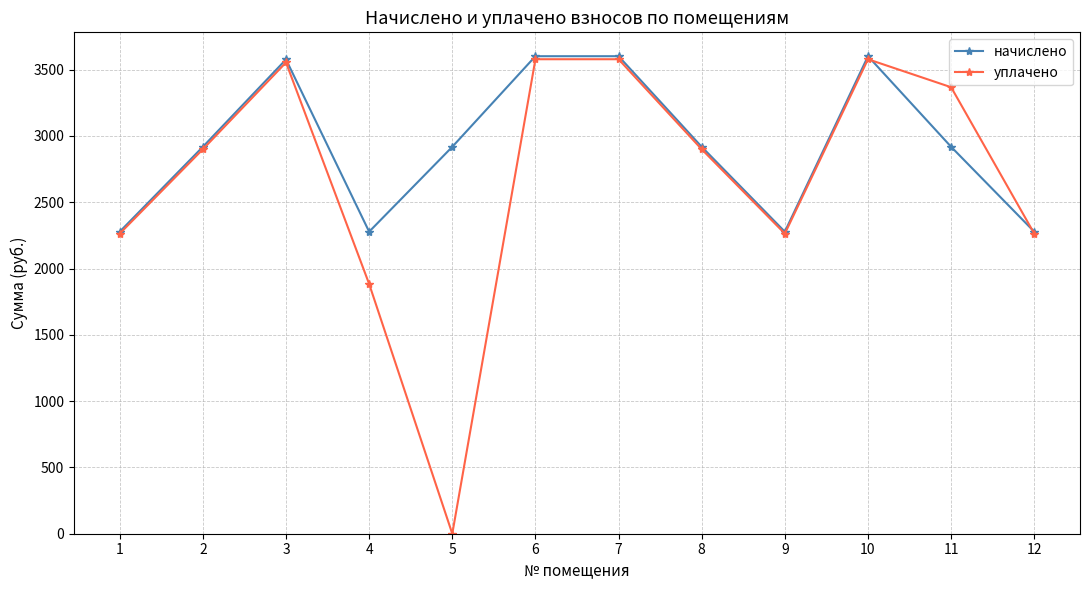

The value of начислено at 4 is 2277.7. True or false?

True